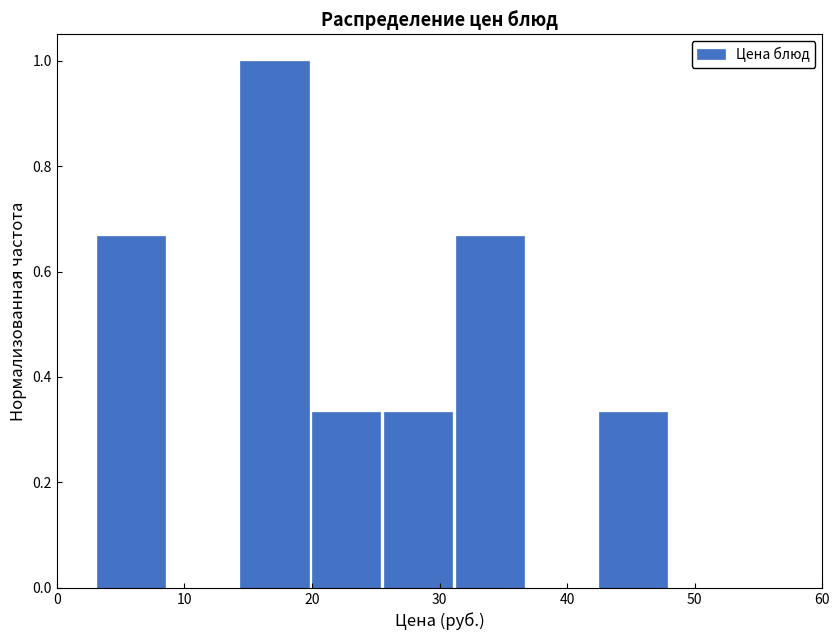

Over which range of the x-axis is the bar tallest?

14 to 20